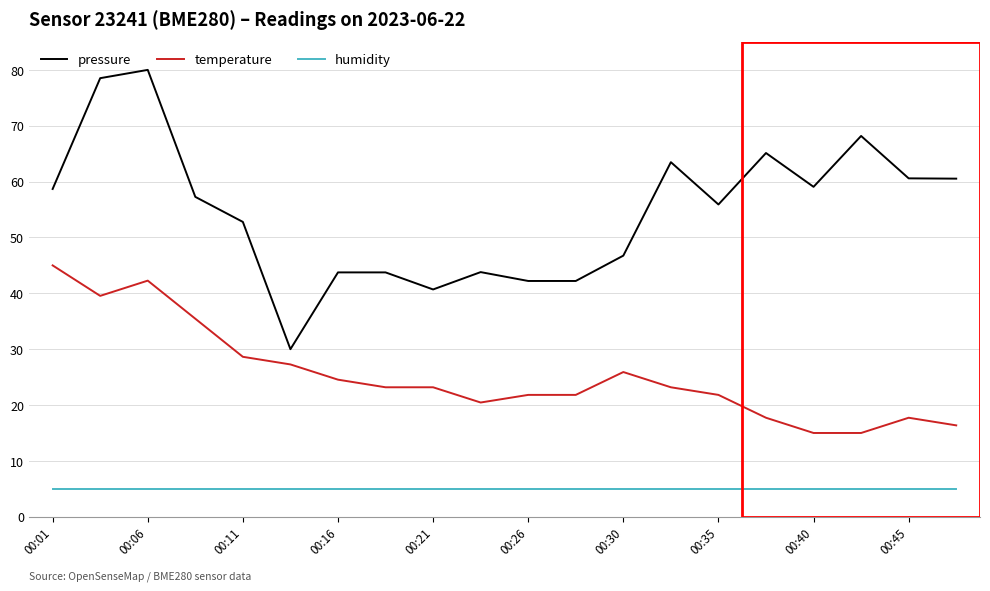

Count the number of categories in the chart.

20